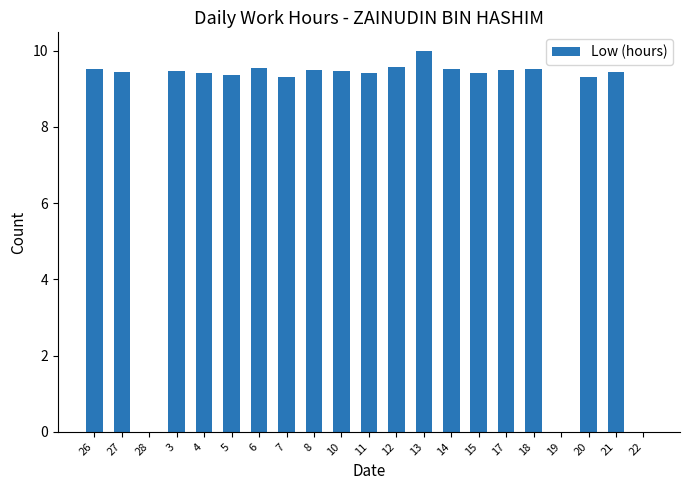

Where does the data first go above 9?

26